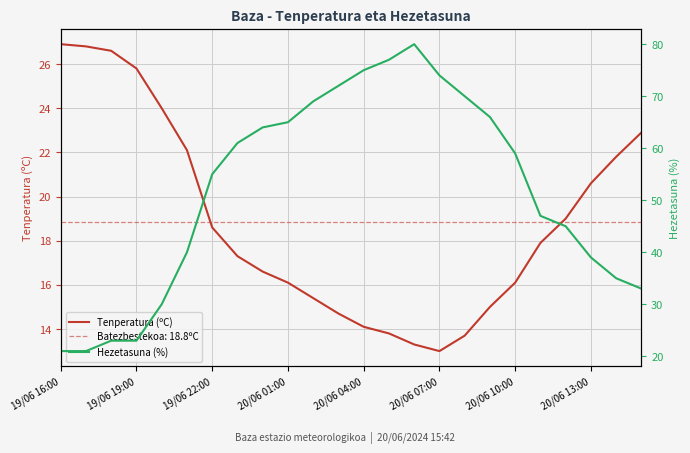

Which series has the largest range (max minus min)?

Hezetasuna (%)